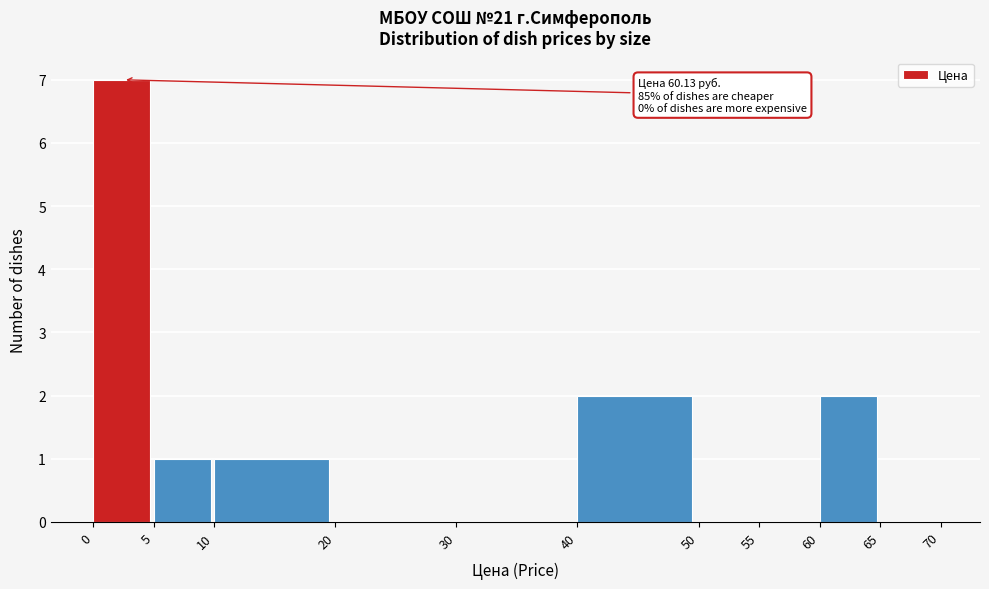

Which range on the x-axis has the tallest bar?

0 to 5